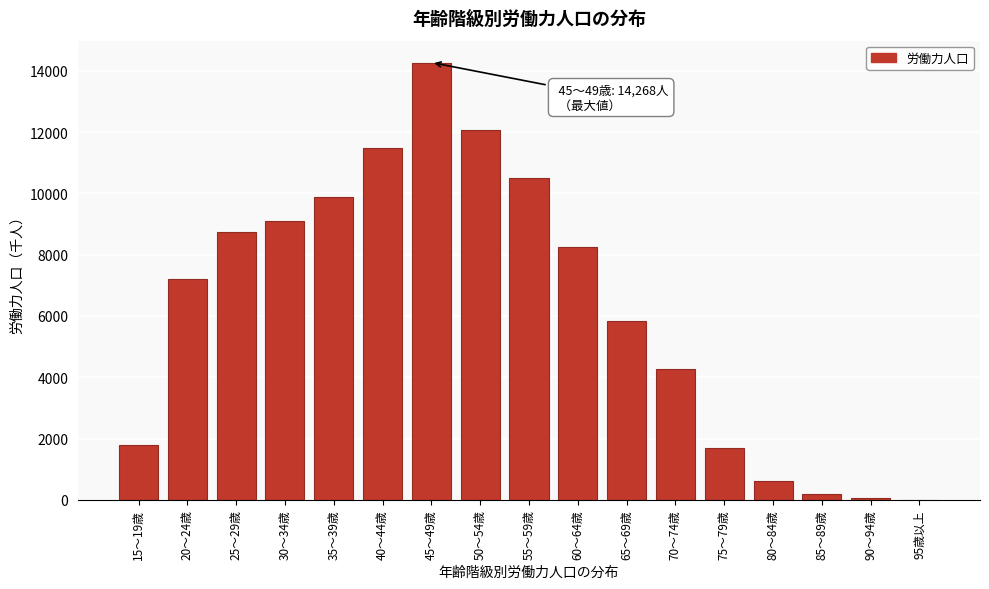

Is it true that the value at 80～84歳 is 612?

True